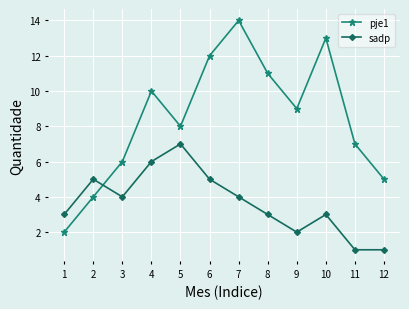

Where do sadp and pje1 first cross each other?

2 and 3